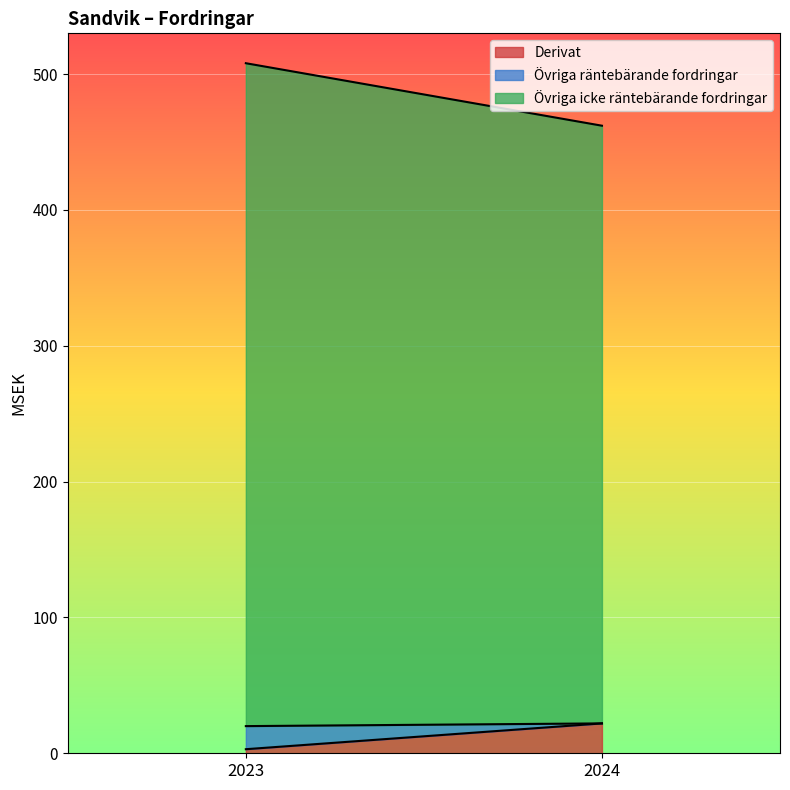

List the labels in order of Derivat value, smallest first.

2023, 2024